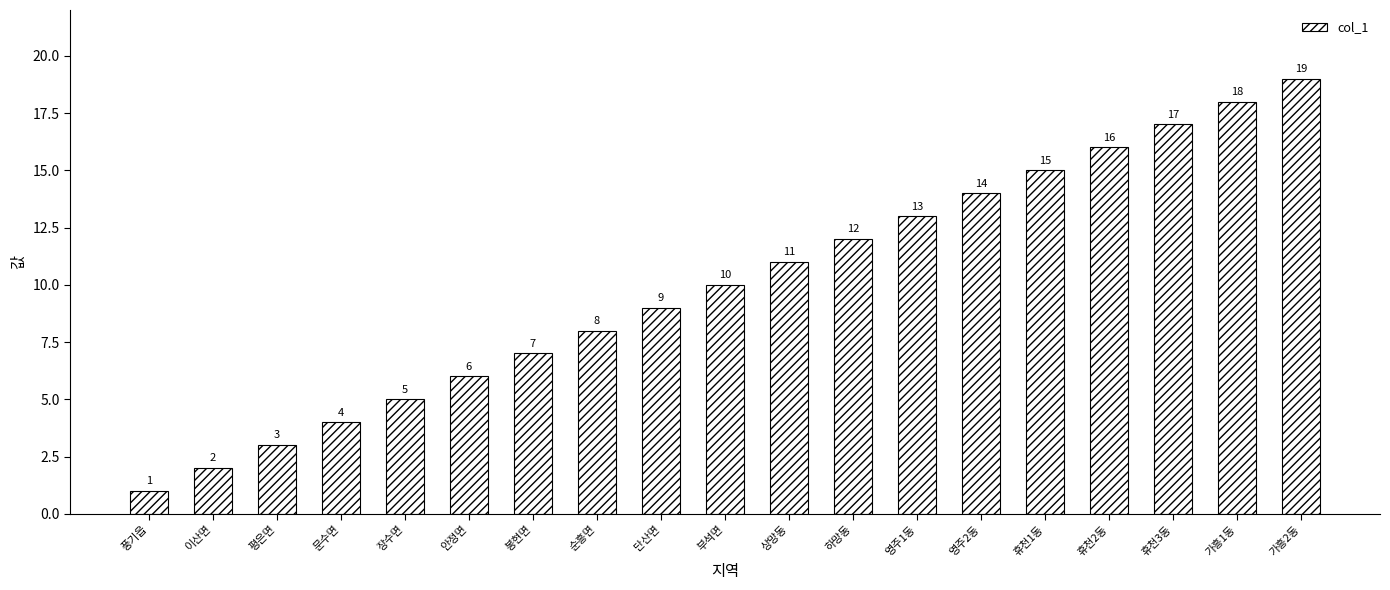

Approximately how many times larger is the value at 영주2동 compared to 하망동?

1.2